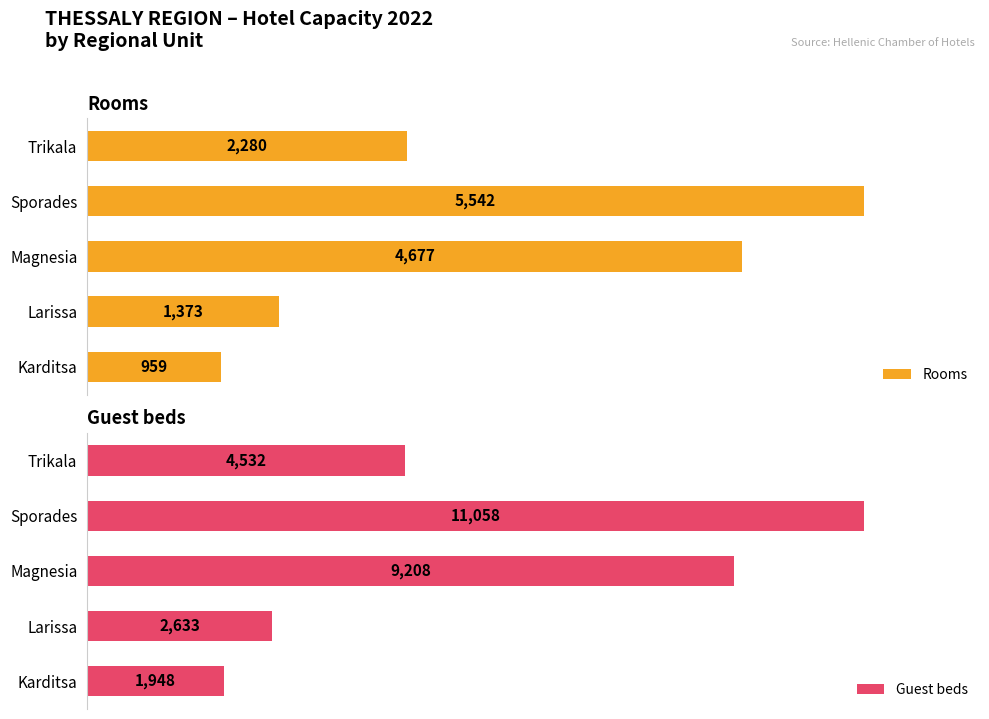

List the labels in order of Rooms value, largest first.

Sporades, Magnesia, Trikala, Larissa, Karditsa